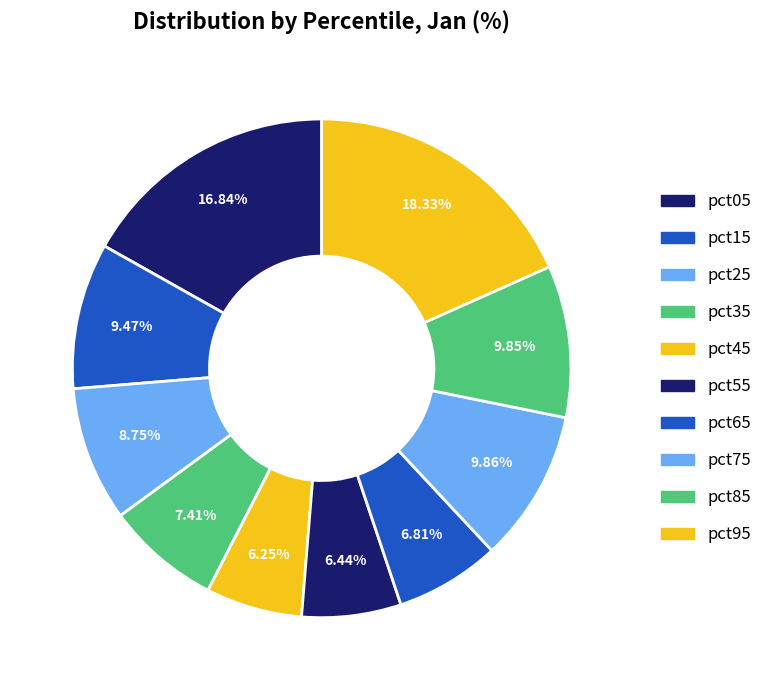

Count the number of slices in the pie.

10